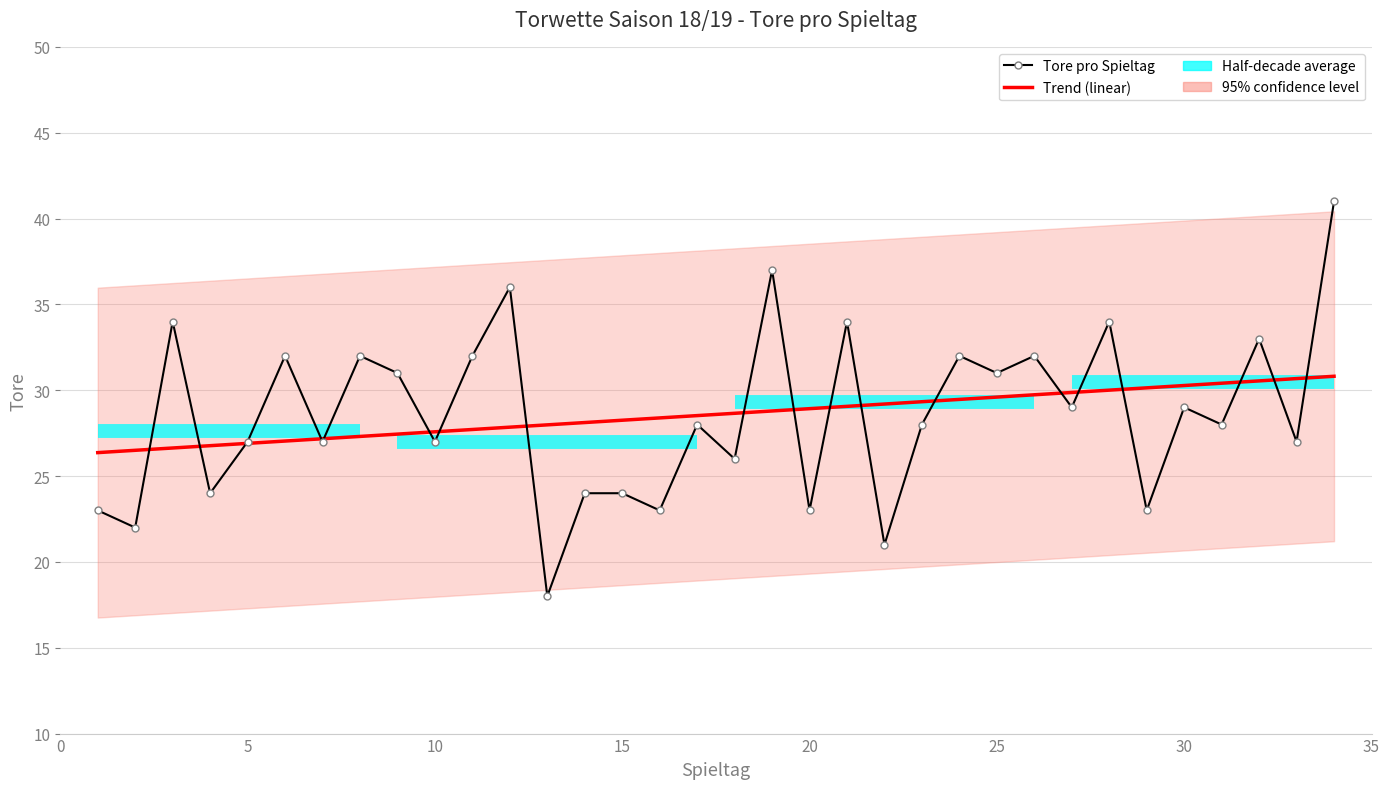

After their last crossing, which series has the higher values: Trend (linear) or Tore pro Spieltag?

Tore pro Spieltag